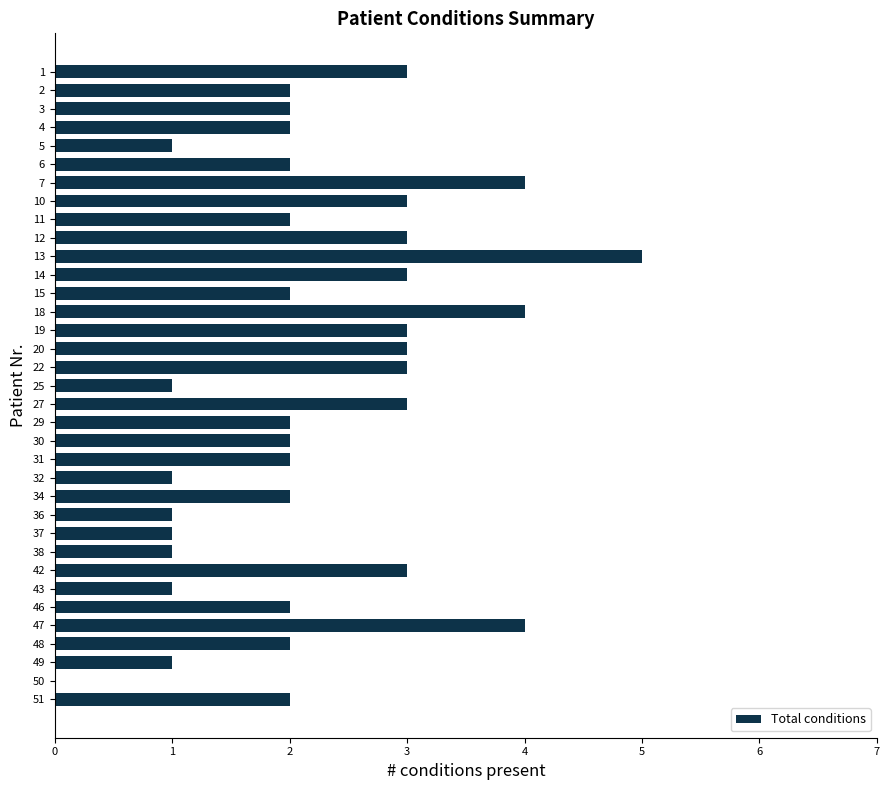

What is the sum of all values?

78